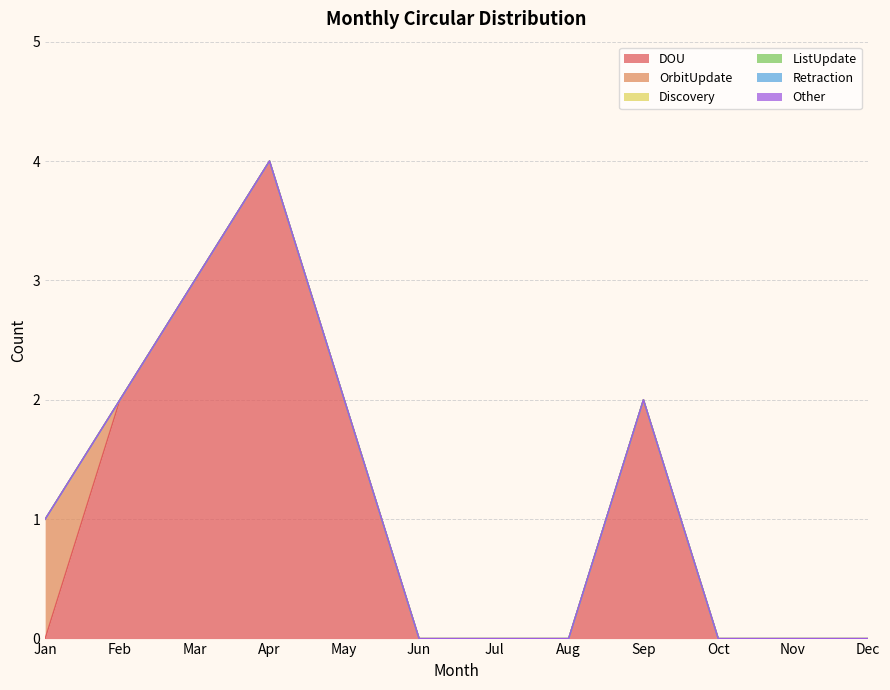

Which series has the largest total across all categories?

DOU